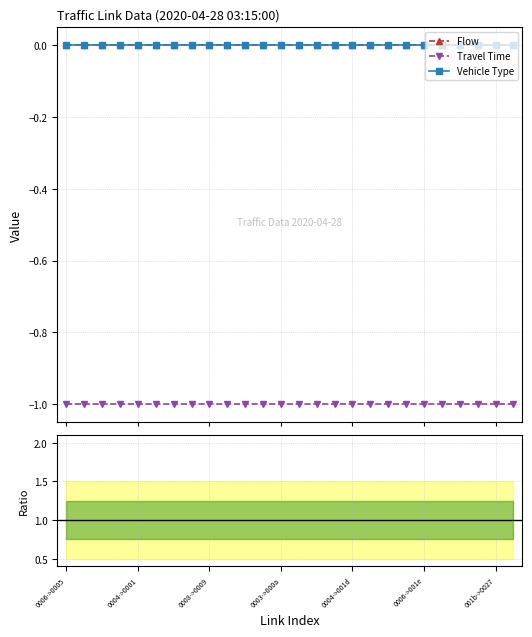

Which series has the largest total across all categories?

Flow